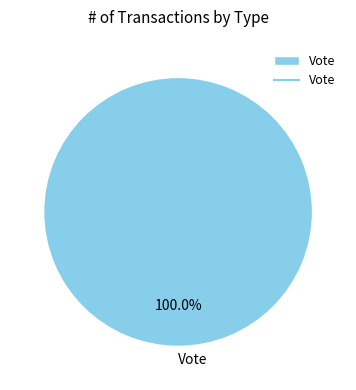

Rank the categories by value from highest to lowest.

Vote